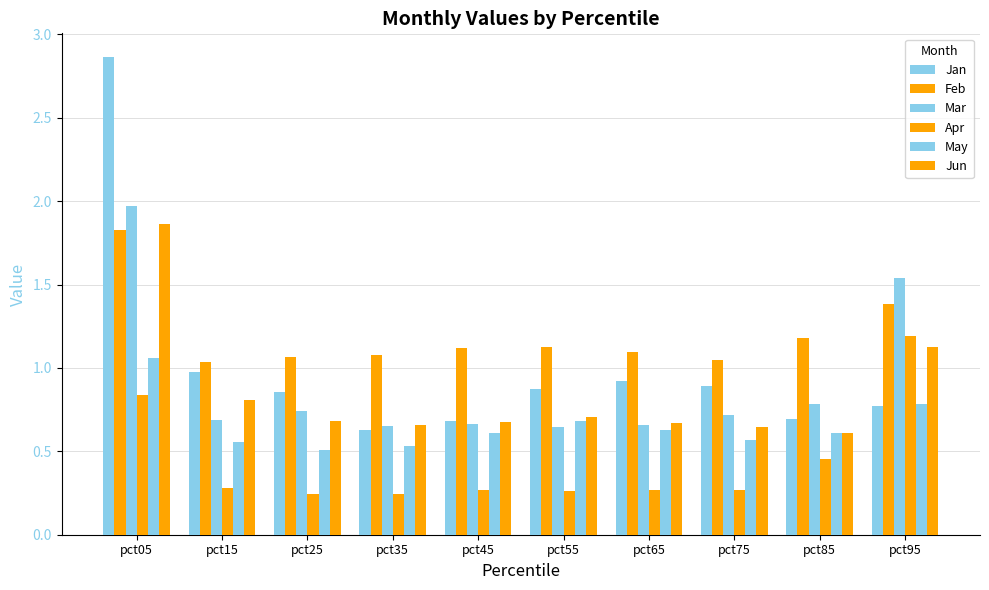

How many categories are shown in the chart?

10